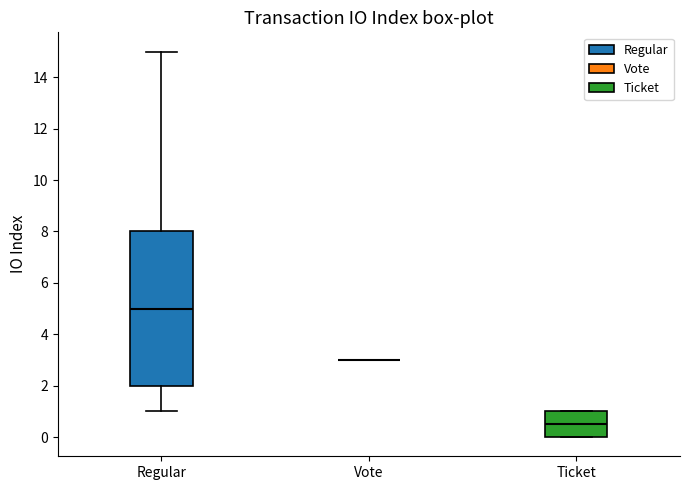

Reading left to right, read every box against the y-axis: the position of its median line, the range the box covers, and the ends of its whiskers. The values are not printed on the chart, so give them approximately, as read against the axis.

Regular: median 5.0, box 2.0 to 8.0, whiskers 1.0 to 15.0
Vote: box collapsed to a line at 3.0, whiskers 3.0 to 3.0
Ticket: median 0.6, box 0.0 to 1.0, whiskers 0.0 to 1.0